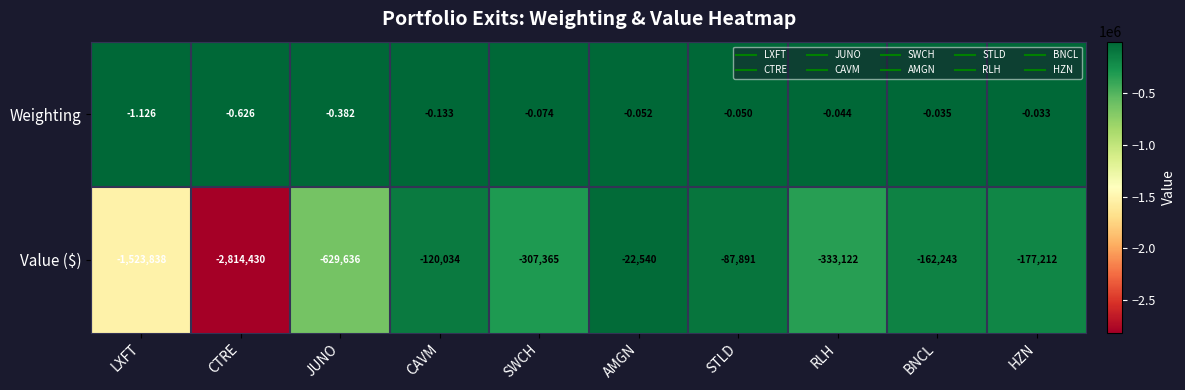

Which category has the highest value across all series?

HZN